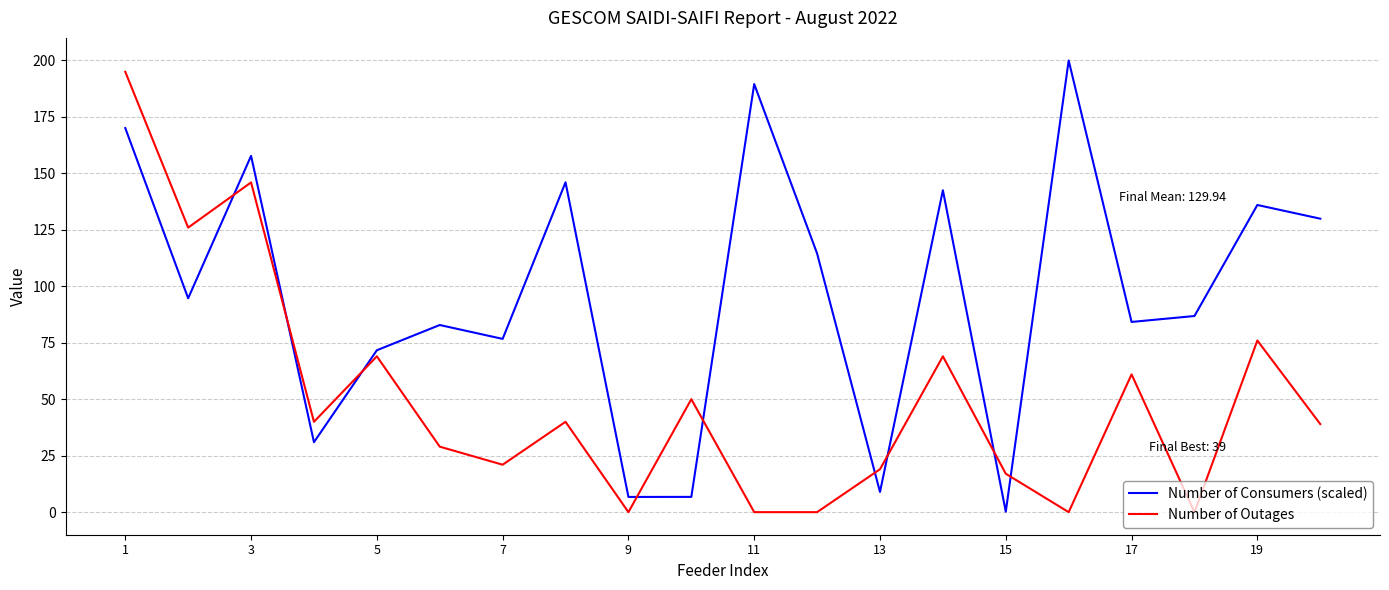

Rank the series by their average value, from lowest to highest.

Number of Outages, Number of Consumers (scaled)